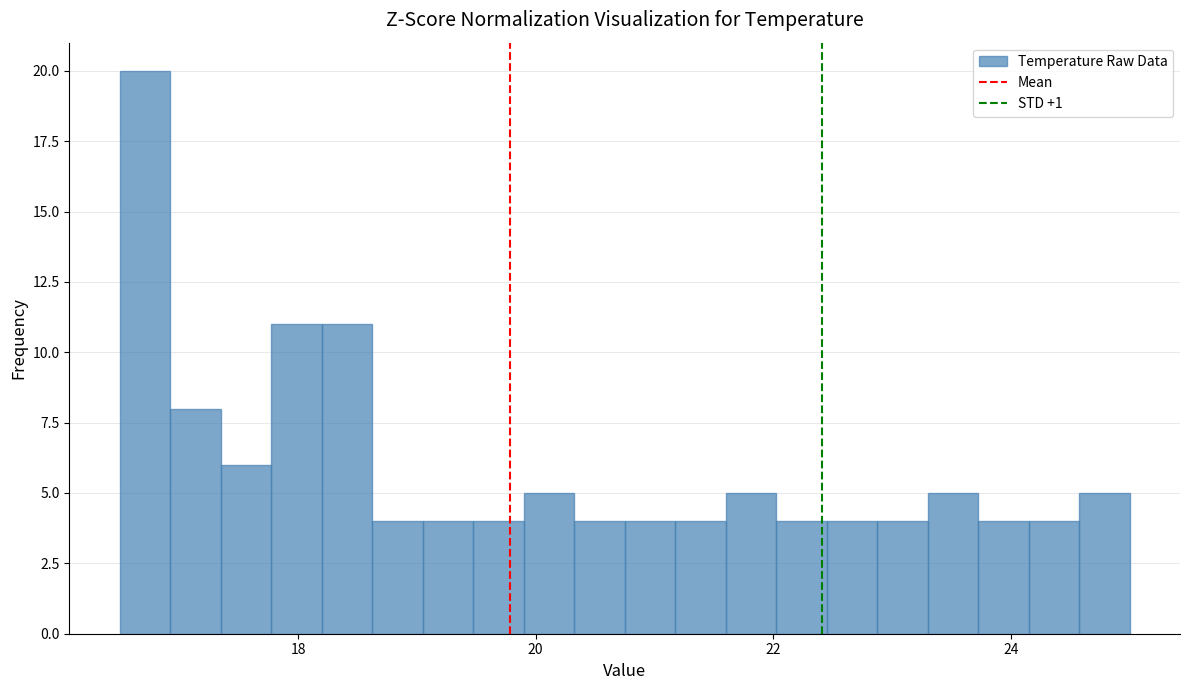

Read against the x-axis, roughly where is the centre of the tallest bar?

16.8